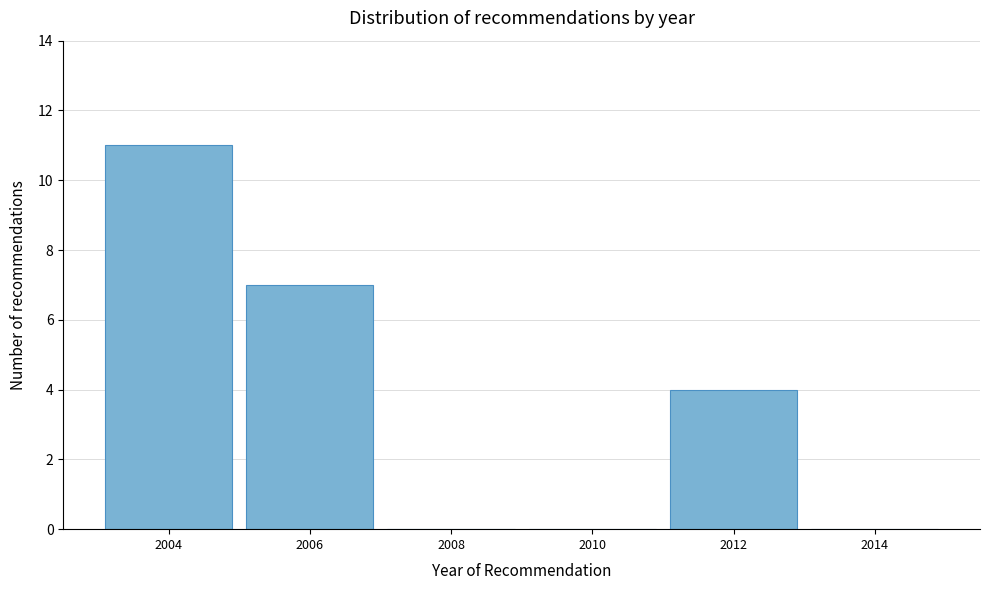

Reading right to left, extract all data points from this chart.

2014=0	2012=4	2010=0	2008=0	2006=7	2004=11